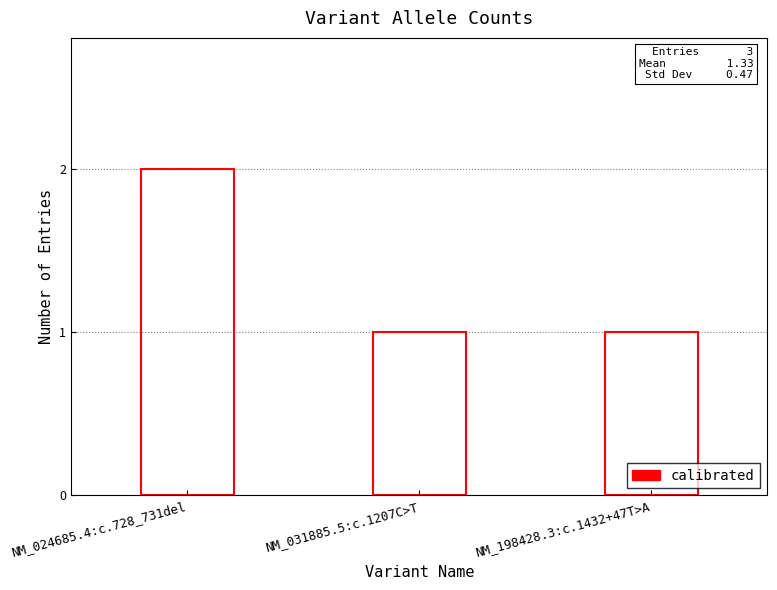

What is the approximate value at NM_198428.3:c.1432+47T>A?

1